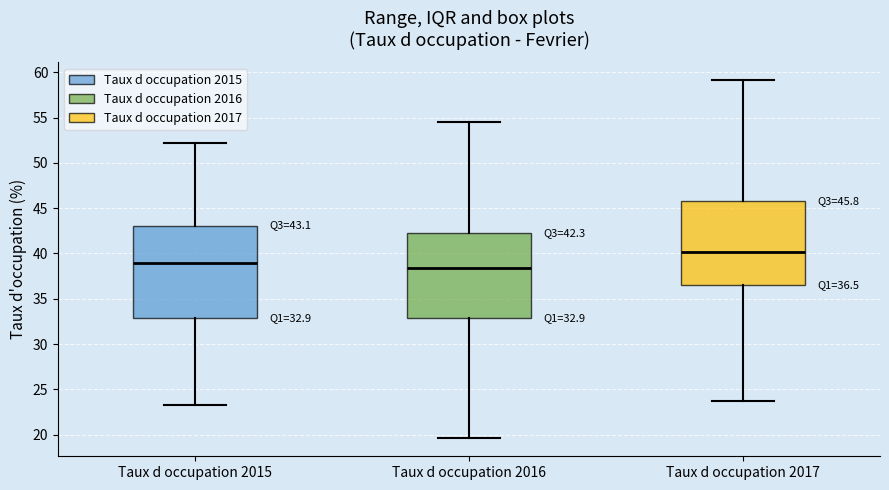

Which box has the highest median line?

Taux d occupation 2017